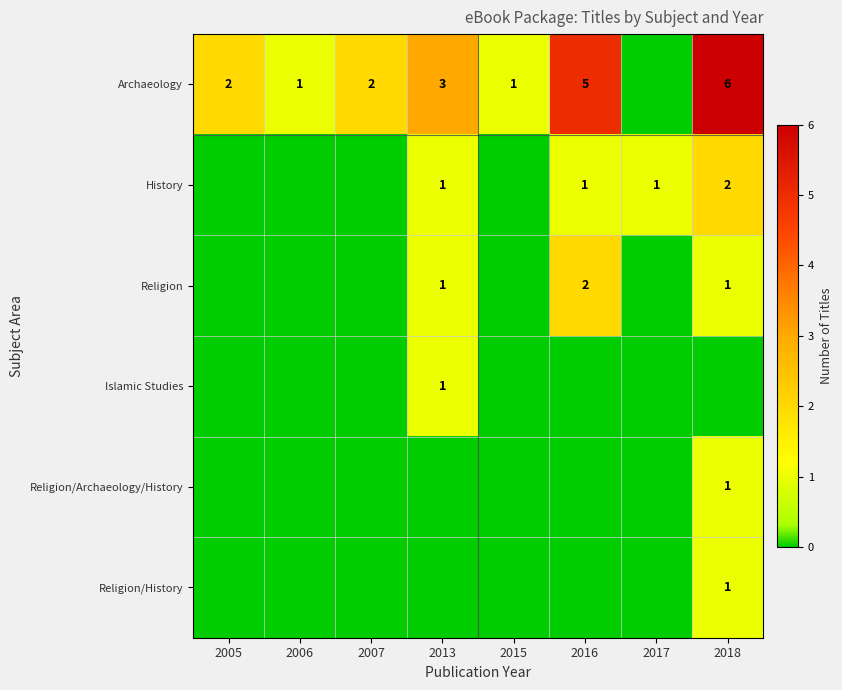

The value of Archaeology at 2005 is 2. True or false?

True